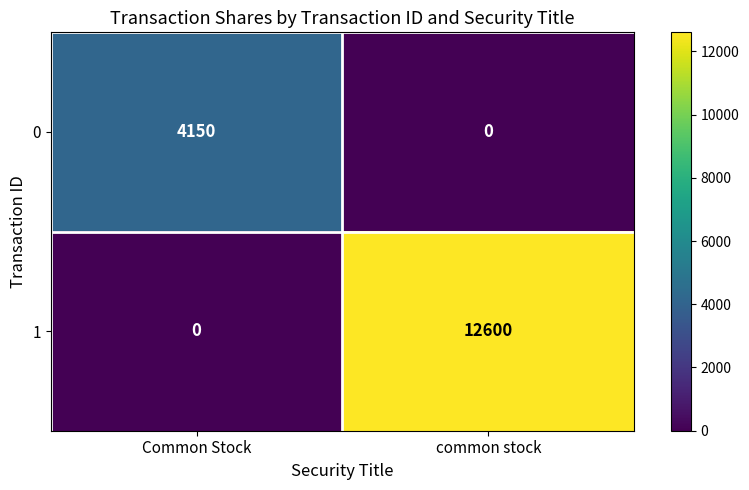

Reading left to right, list all the values displayed in this chart.

0: 4150	0
1: 0	12600